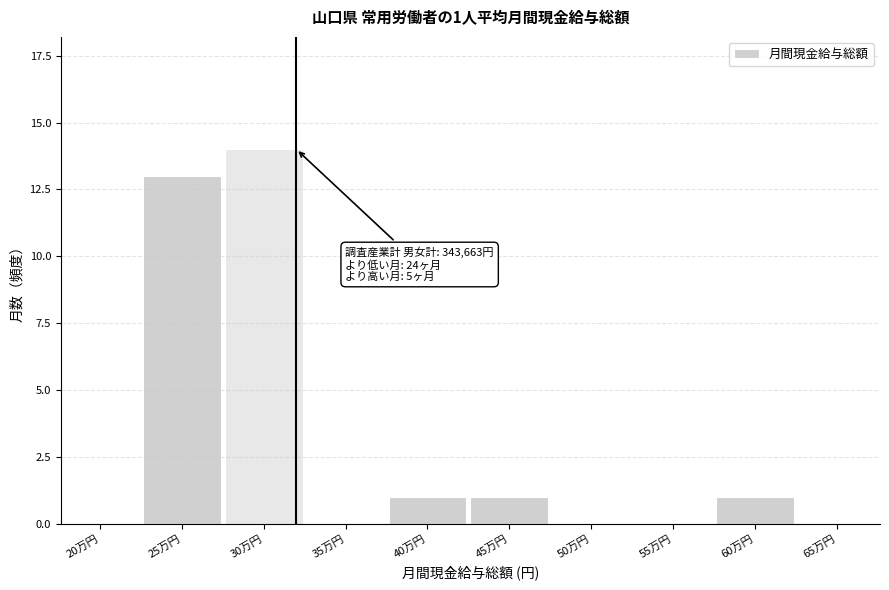

Reading right to left, extract all data points from this chart.

65万円=0	60万円=1	55万円=0	50万円=0	45万円=1	40万円=1	35万円=0	30万円=14	25万円=13	20万円=0